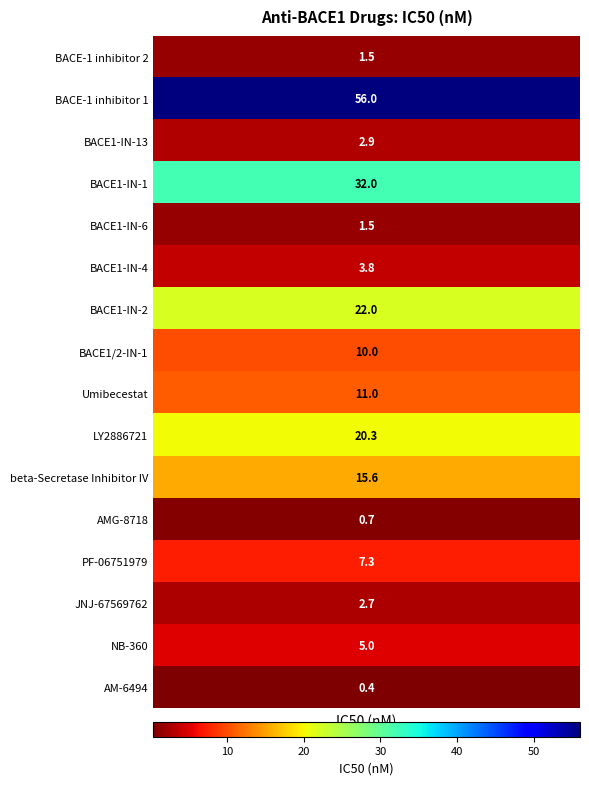

Between beta-Secretase Inhibitor IV and NB-360, which is larger?

beta-Secretase Inhibitor IV